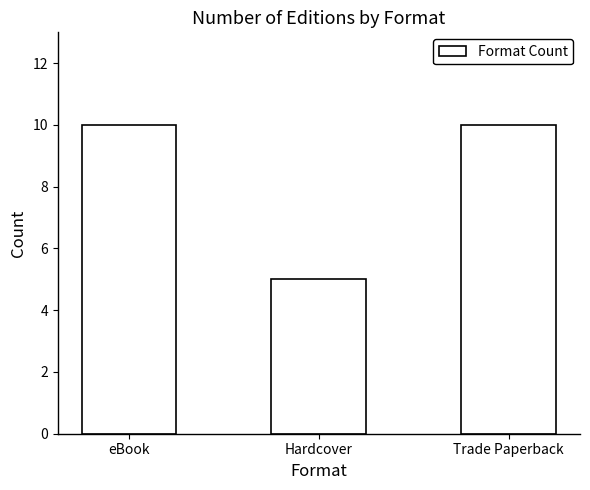

Approximately how many times larger is the value at Hardcover compared to eBook?

0.5